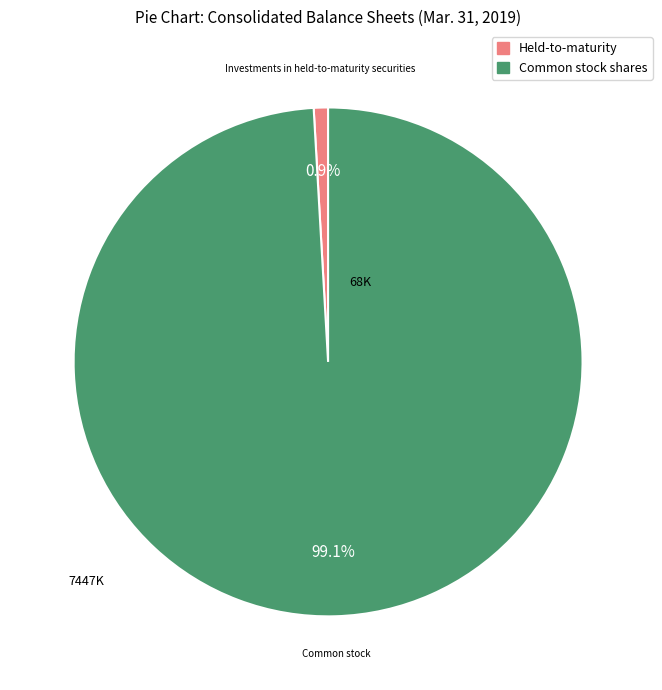

Which slice is the largest?

Common stock shares